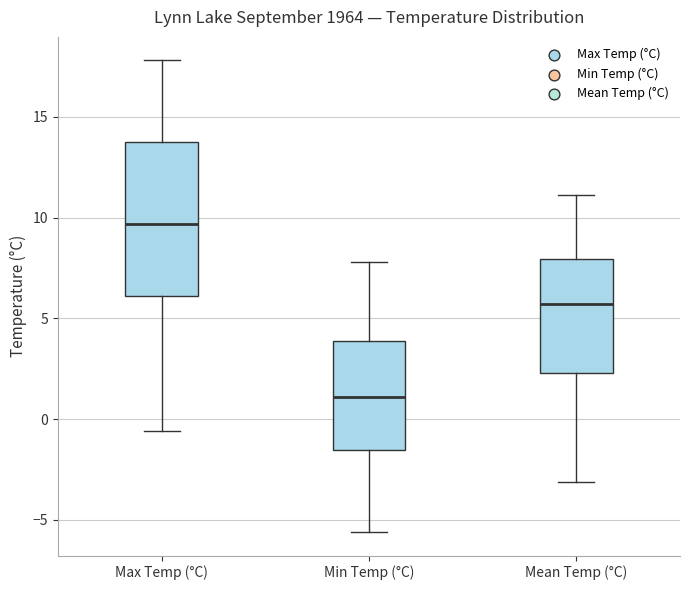

Reading left to right, read every box against the y-axis: the position of its median line, the range the box covers, and the ends of its whiskers. The values are not printed on the chart, so give them approximately, as read against the axis.

Max Temp (°C): median 9.5, box 6.0 to 14.0, whiskers -0.5 to 18.0
Min Temp (°C): median 1.0, box -1.5 to 4.0, whiskers -5.5 to 8.0
Mean Temp (°C): median 5.5, box 2.5 to 8.0, whiskers -3.0 to 11.0